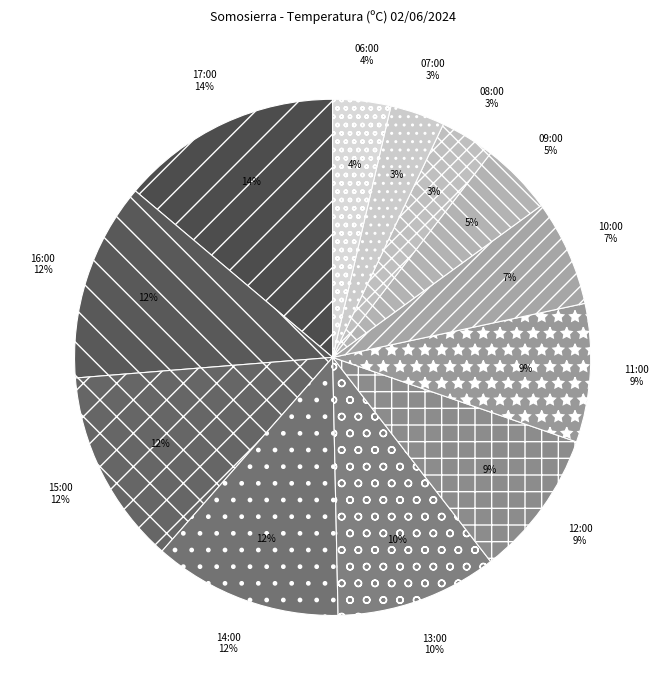

What percentage is the 12:00 slice, to the nearest percent?

9%